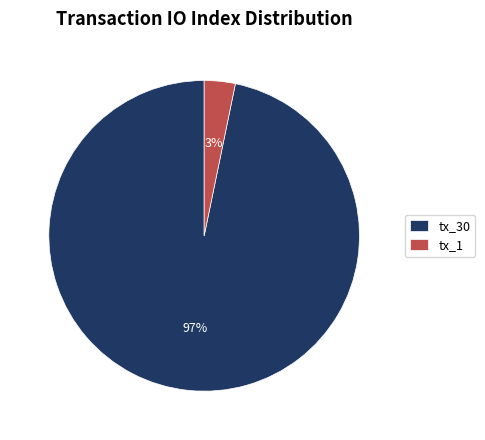

Do tx_1 and tx_30 together represent more than half of the pie?

Yes